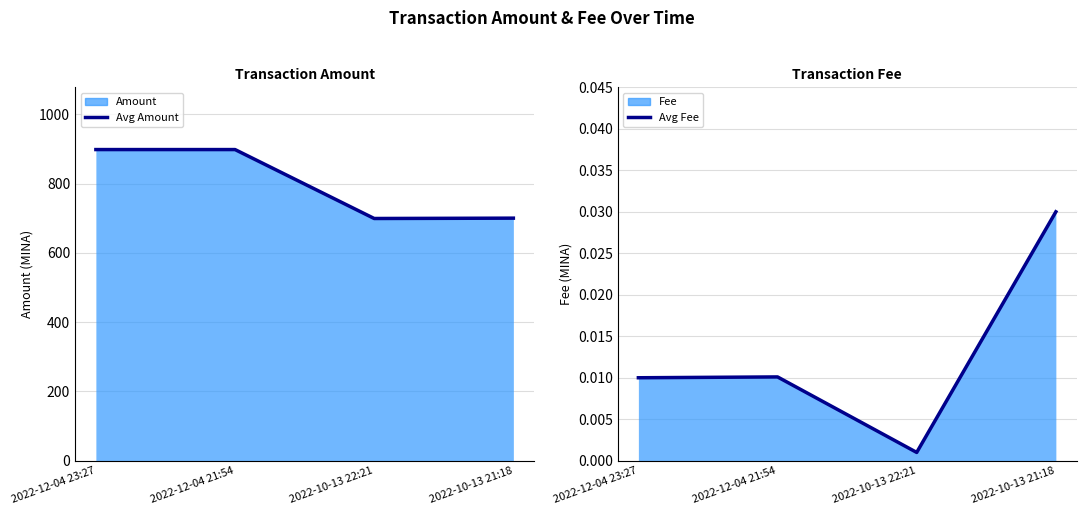

List the series in order of their peak value, lowest first.

Avg Fee, Avg Amount